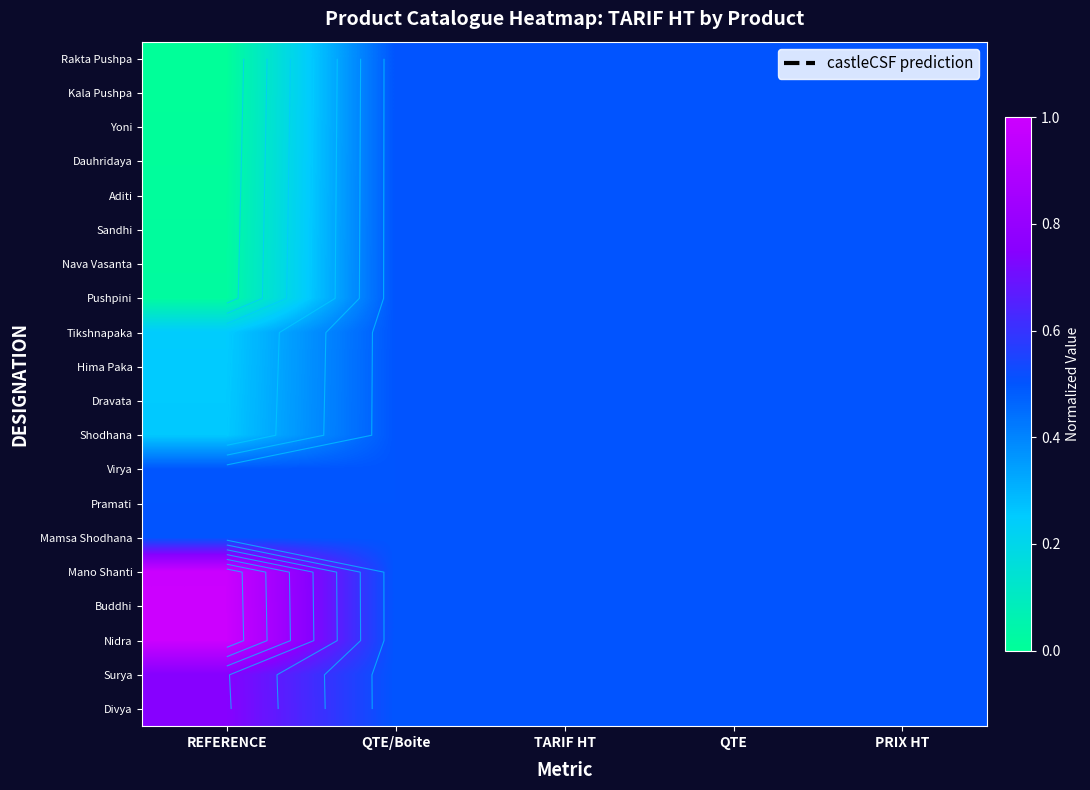

List the series in order of their peak value, lowest first.

Rakta Pushpa, Kala Pushpa, Yoni, Dauhridaya, Aditi, Sandhi, Nava Vasanta, Pushpini, Tikshnapaka, Hima Paka, Dravata, Shodhana, Virya, Pramati, Mamsa Shodhana, Surya, Divya, Mano Shanti, Buddhi, Nidra